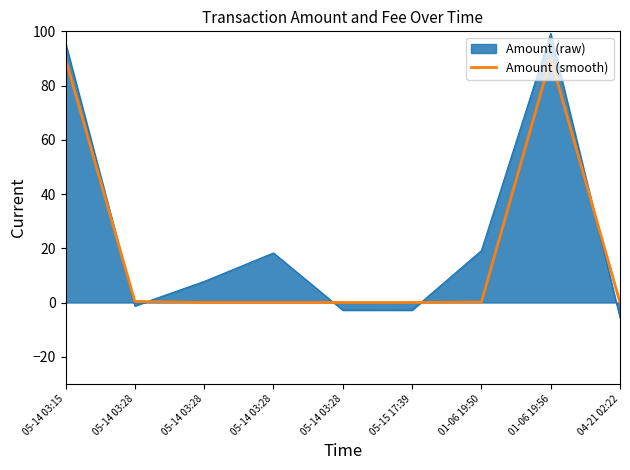

What is the greatest value displayed?

99.2